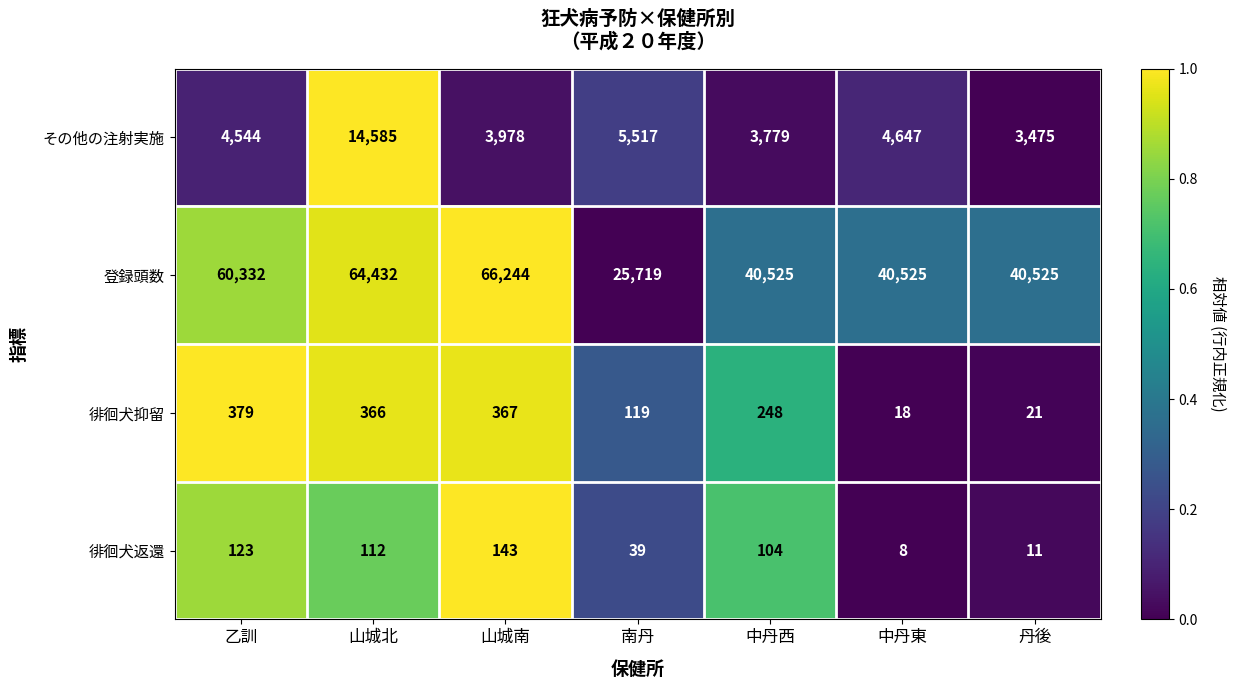

Which series has the largest range (max minus min)?

登録頭数